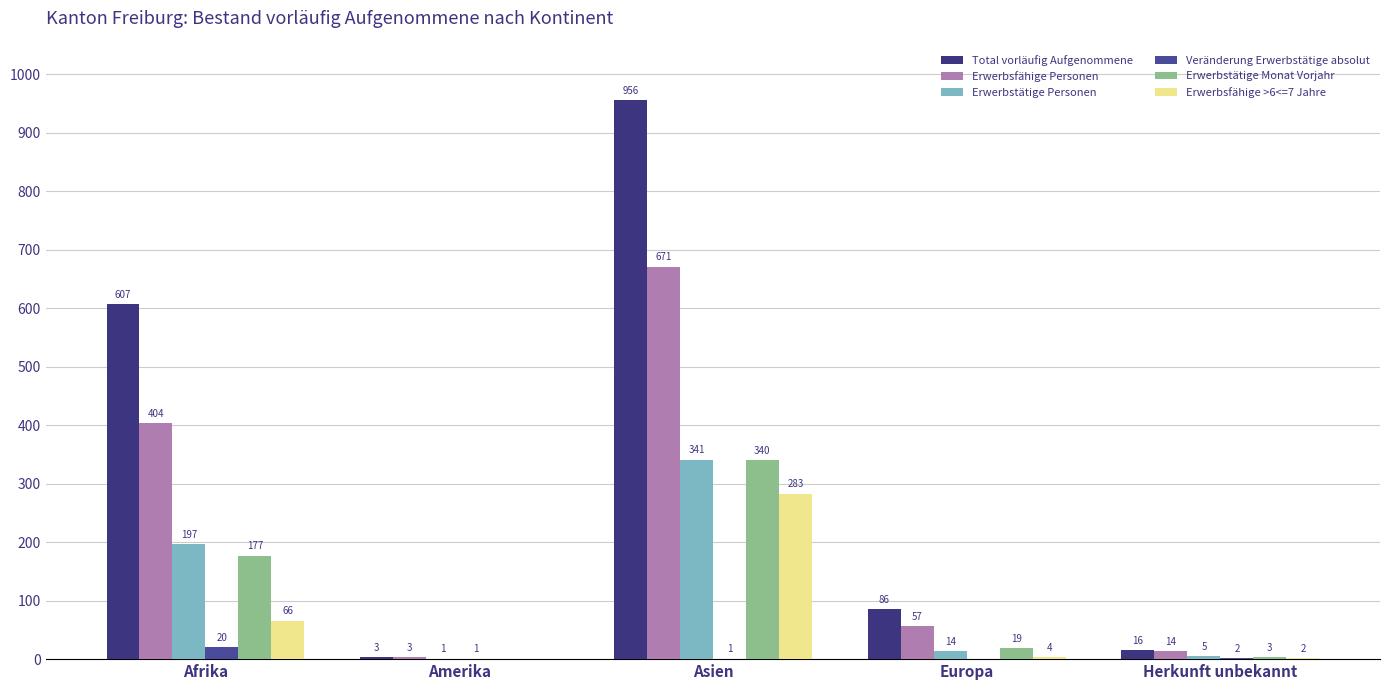

Which series has the largest total across all categories?

Total vorläufig Aufgenommene